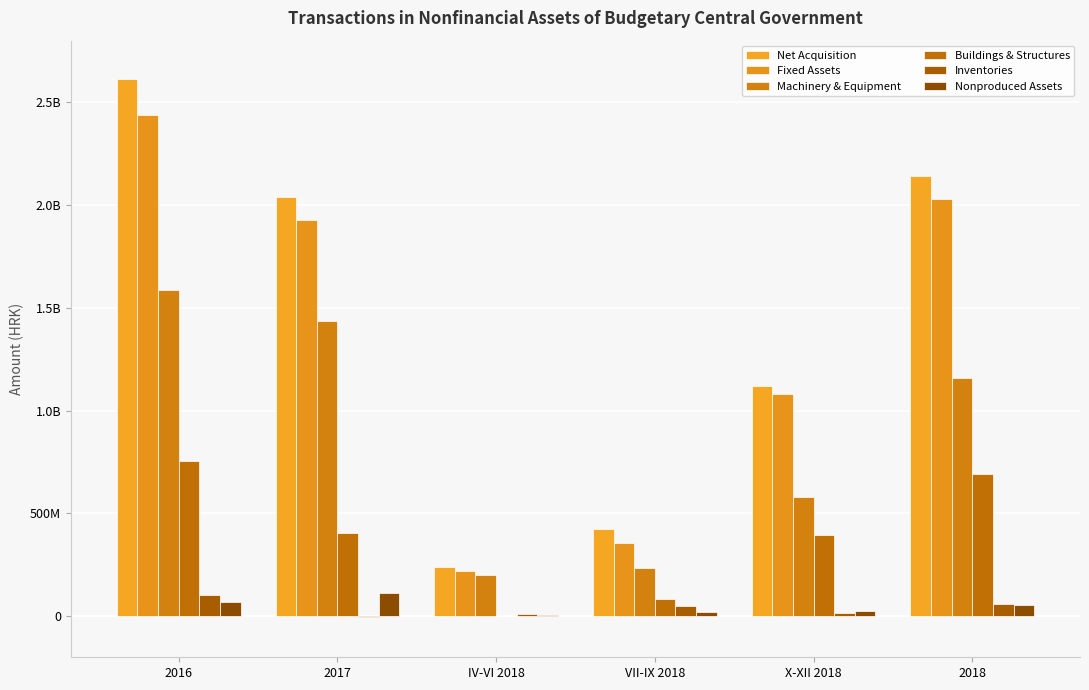

Reading left to right, what are all the values shown in this chart?

Net Acquisition: 2016=2612014000	2017=2038680000	IV-VI 2018=239880000	VII-IX 2018=426421000	X-XII 2018=1120516000	2018=2141625000
Fixed Assets: 2016=2438134000	2017=1925682000	IV-VI 2018=221670000	VII-IX 2018=357518000	X-XII 2018=1080042000	2018=2028513000
Machinery & Equipment: 2016=1584963000	2017=1436010000	IV-VI 2018=198803000	VII-IX 2018=234900000	X-XII 2018=582155000	2018=1161191000
Buildings & Structures: 2016=755242000	2017=405196000	IV-VI 2018=1869000	VII-IX 2018=84534000	X-XII 2018=396776000	2018=692496000
Inventories: 2016=104800000	2017=-1924000	IV-VI 2018=11142000	VII-IX 2018=48062000	X-XII 2018=16797000	2018=59650000
Nonproduced Assets: 2016=68306000	2017=112581000	IV-VI 2018=6560000	VII-IX 2018=20736000	X-XII 2018=23134000	2018=52153000